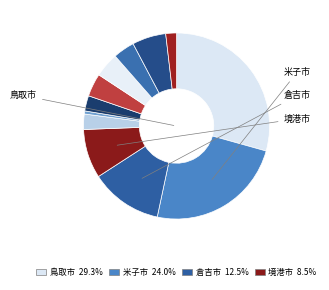

Which category has the smallest portion of the pie?

智頭町